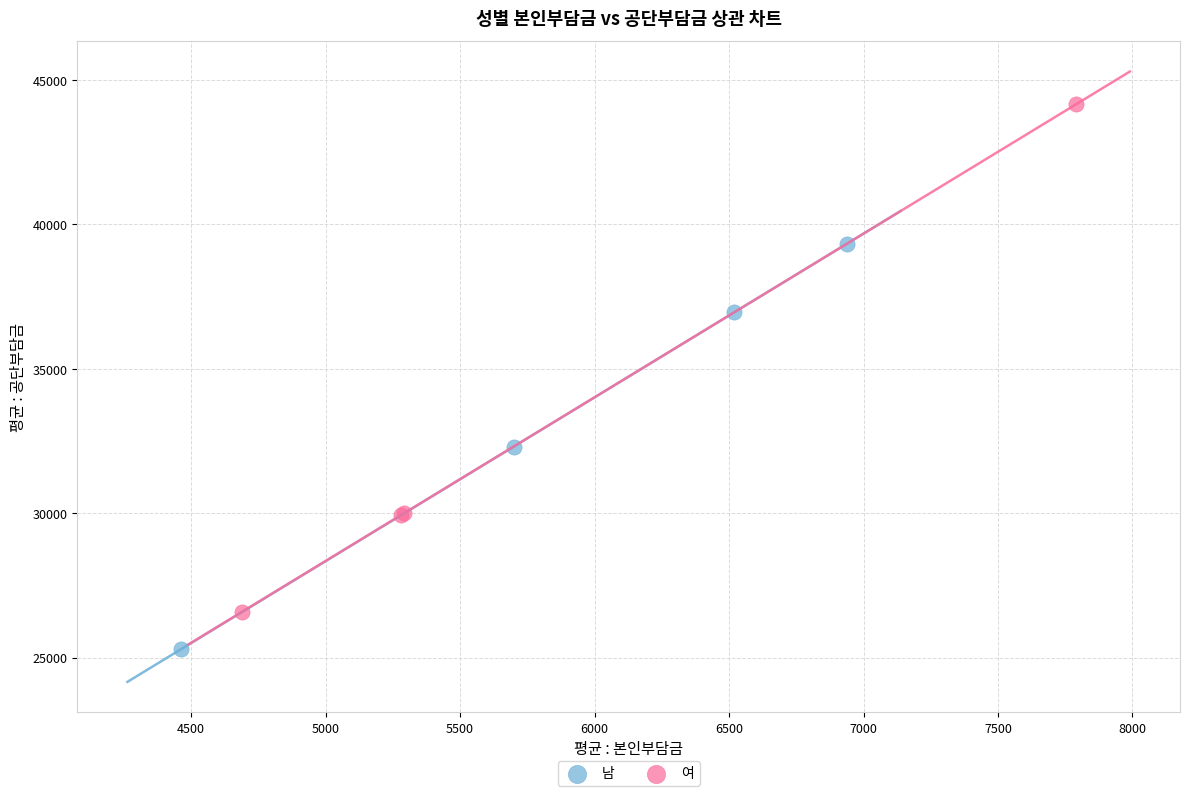

What are all the series names shown in the legend?

남, 여